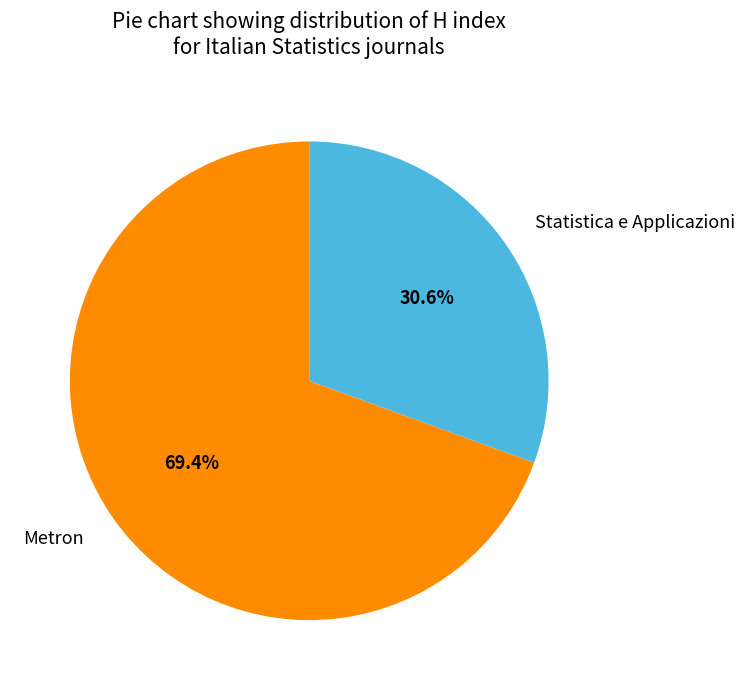

Rank the categories by value from highest to lowest.

Metron, Statistica e Applicazioni